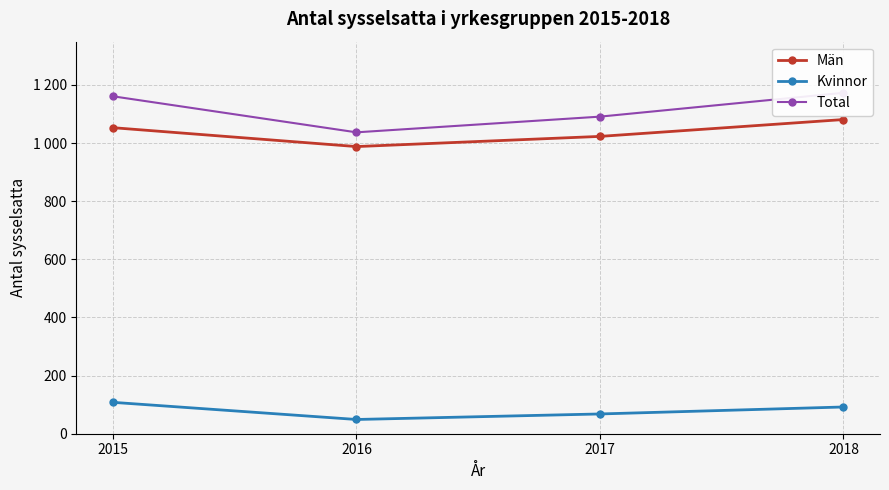

List the labels in order of Total value, largest first.

2018, 2015, 2017, 2016